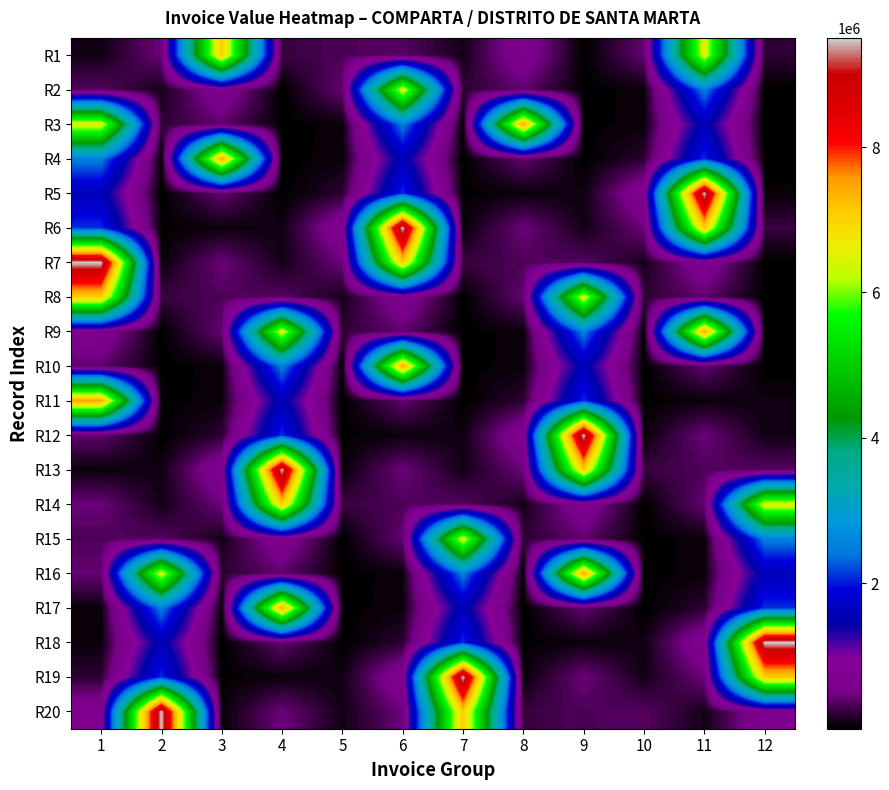

Reading left to right, what are all the values shown in this chart?

R1: 1=92800	2=457052	3=7095660	4=244104	5=328800	6=361680	7=103481	8=683100	9=9451	10=423000	11=6514565	12=200000
R2: 1=361680	2=103481	3=683100	4=9451	5=423000	6=6514565	7=200000	8=402000	9=19560	10=57888	11=2487888	12=23780
R3: 1=6514565	2=200000	3=402000	4=19560	5=57888	6=2487888	7=23780	8=7500000	9=18720	10=60899	11=1588380	12=3327
R4: 1=2487888	2=23780	3=7500000	4=18720	5=60899	6=1588380	7=3327	8=409800	9=11862	10=193172	11=2092548	12=25824
R5: 1=1588380	2=3327	3=409800	4=11862	5=193172	6=2092548	7=25824	8=62400	9=85400	10=731374	11=9500000	12=44980
R6: 1=2092548	2=25824	3=62400	4=85400	5=731374	6=9500000	7=44980	8=449940	9=92800	10=457052	11=7095660	12=244104
R7: 1=9500000	2=44980	3=449940	4=92800	5=457052	6=7095660	7=244104	8=328800	9=361680	10=103481	11=683100	12=9451
R8: 1=7095660	2=244104	3=328800	4=361680	5=103481	6=683100	7=9451	8=423000	9=6514565	10=200000	11=402000	12=19560
R9: 1=683100	2=9451	3=423000	4=6514565	5=200000	6=402000	7=19560	8=57888	9=2487888	10=23780	11=7500000	12=18720
R10: 1=402000	2=19560	3=57888	4=2487888	5=23780	6=7500000	7=18720	8=60899	9=1588380	10=3327	11=409800	12=11862
R11: 1=7500000	2=18720	3=60899	4=1588380	5=3327	6=409800	7=11862	8=193172	9=2092548	10=25824	11=62400	12=85400
R12: 1=409800	2=11862	3=193172	4=2092548	5=25824	6=62400	7=85400	8=731374	9=9500000	10=44980	11=449940	12=92800
R13: 1=62400	2=85400	3=731374	4=9500000	5=44980	6=449940	7=92800	8=457052	9=7095660	10=244104	11=328800	12=361680
R14: 1=449940	2=92800	3=457052	4=7095660	5=244104	6=328800	7=361680	8=103481	9=683100	10=9451	11=423000	12=6514565
R15: 1=328800	2=361680	3=103481	4=683100	5=9451	6=423000	7=6514565	8=200000	9=402000	10=19560	11=57888	12=2487888
R16: 1=423000	2=6514565	3=200000	4=402000	5=19560	6=57888	7=2487888	8=23780	9=7500000	10=18720	11=60899	12=1588380
R17: 1=57888	2=2487888	3=23780	4=7500000	5=18720	6=60899	7=1588380	8=3327	9=409800	10=11862	11=193172	12=2092548
R18: 1=60899	2=1588380	3=3327	4=409800	5=11862	6=193172	7=2092548	8=25824	9=62400	10=85400	11=731374	12=9500000
R19: 1=193172	2=2092548	3=25824	4=62400	5=85400	6=731374	7=9500000	8=44980	9=449940	10=92800	11=457052	12=7095660
R20: 1=731374	2=9500000	3=44980	4=449940	5=92800	6=457052	7=7095660	8=244104	9=328800	10=361680	11=103481	12=683100